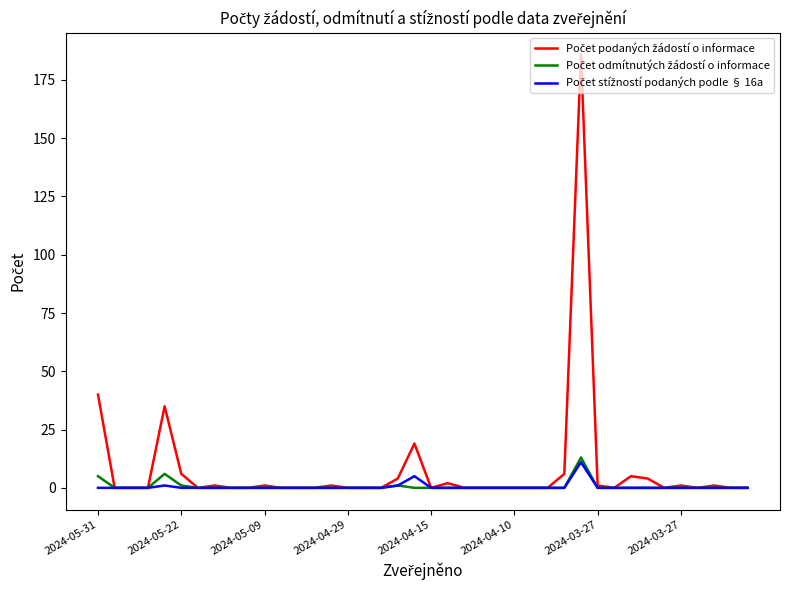

What is the greatest value displayed?

186